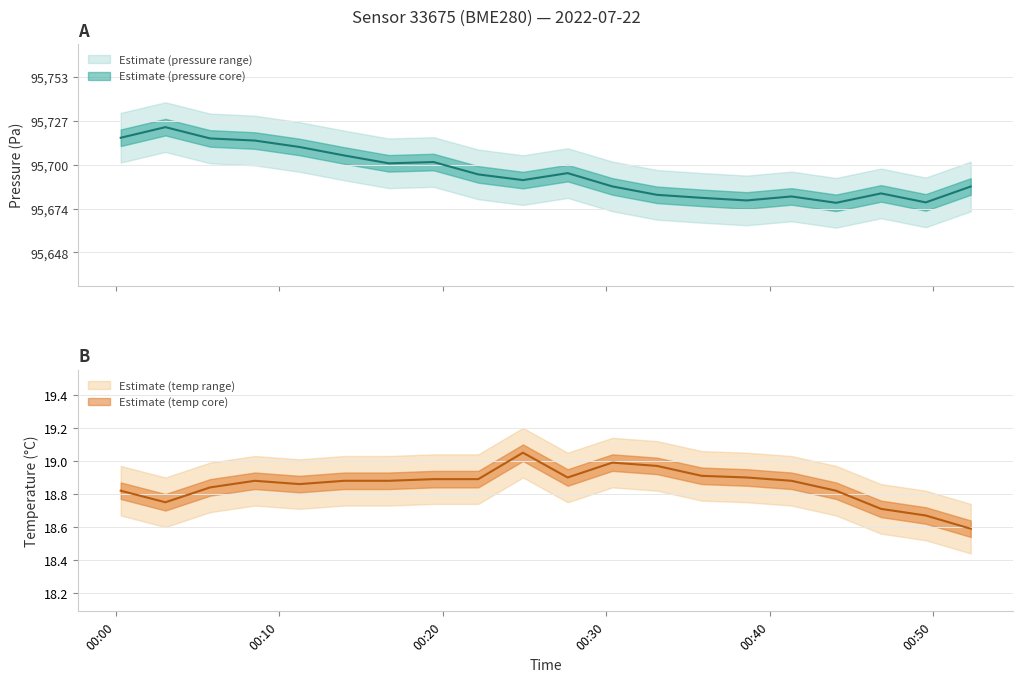

The pressure series shows 139778.9 at 9. True or false?

False